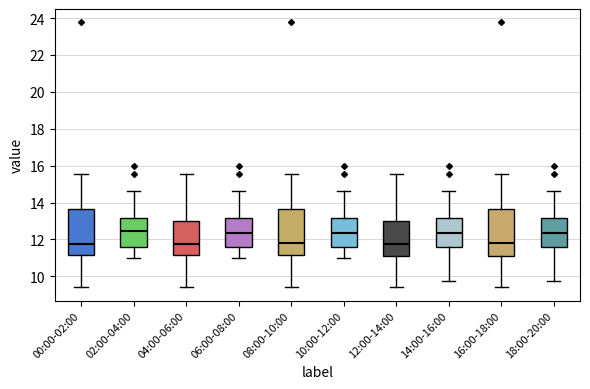

Where does the median line of the box for 10:00-12:00 sit on the y-axis? The values are not printed on the chart, so give them approximately, as read against the axis.

12.4